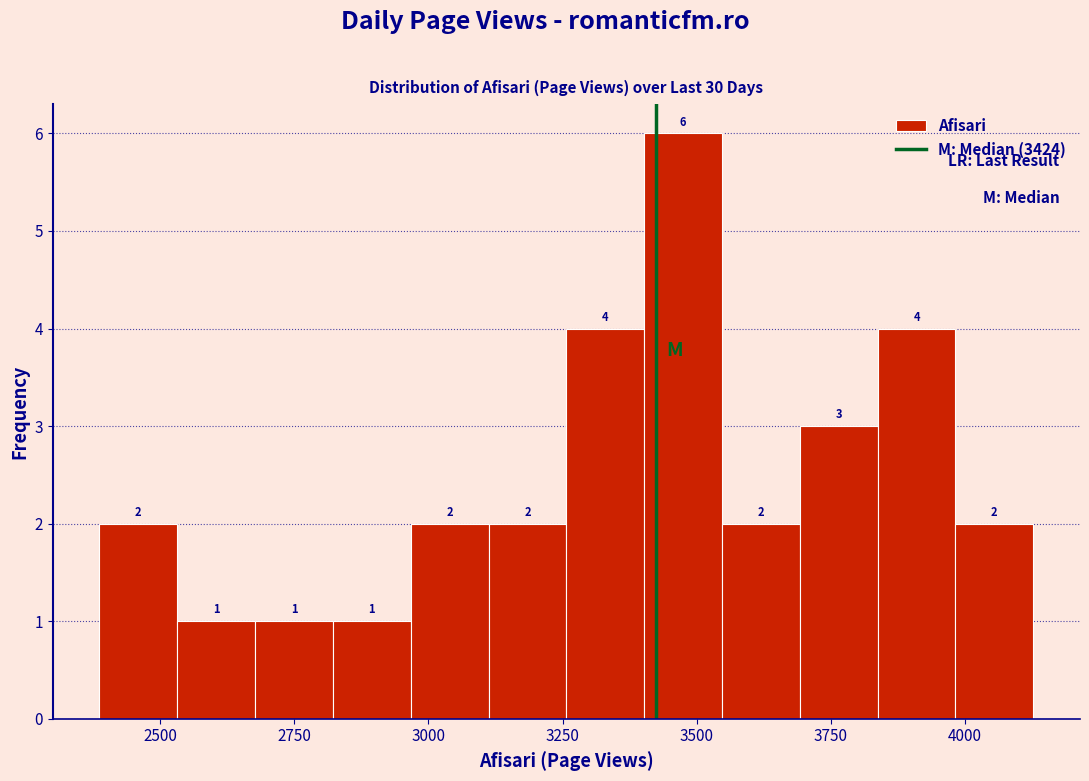

Read against the x-axis, roughly where is the centre of the tallest bar?

3450